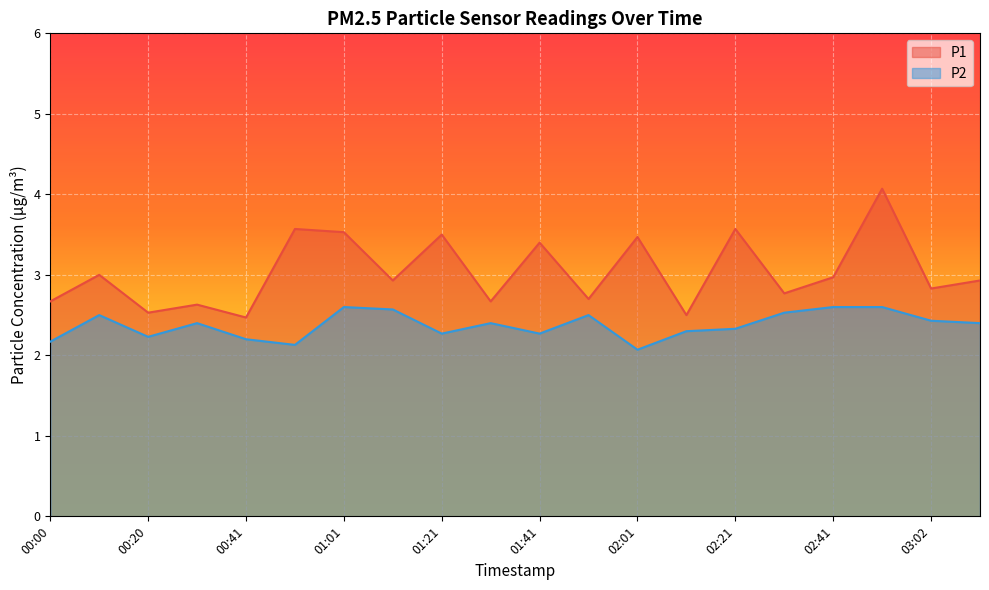

Which label corresponds to the largest value in the chart?

02:51